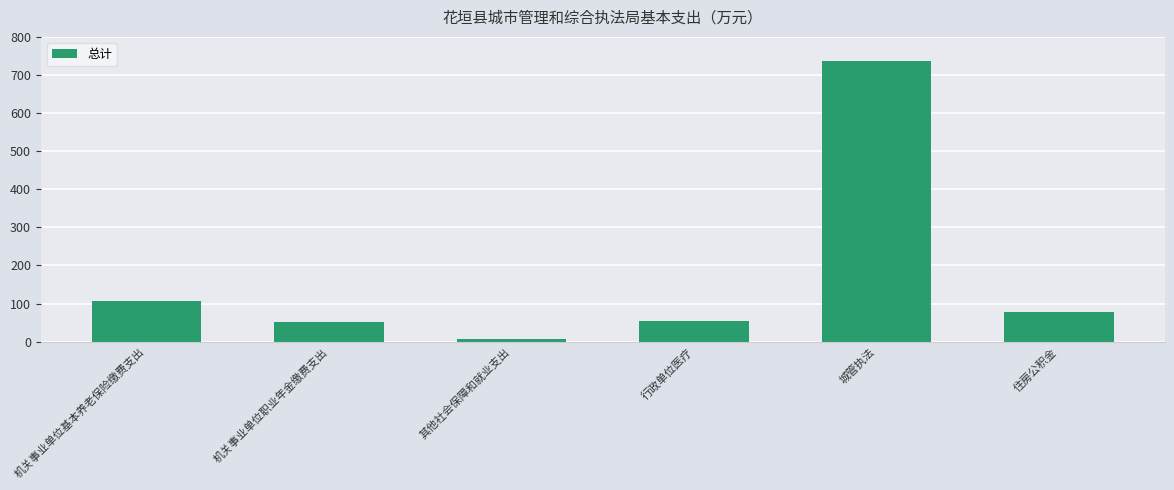

What is the label of the 3rd bar from the right?

行政单位医疗